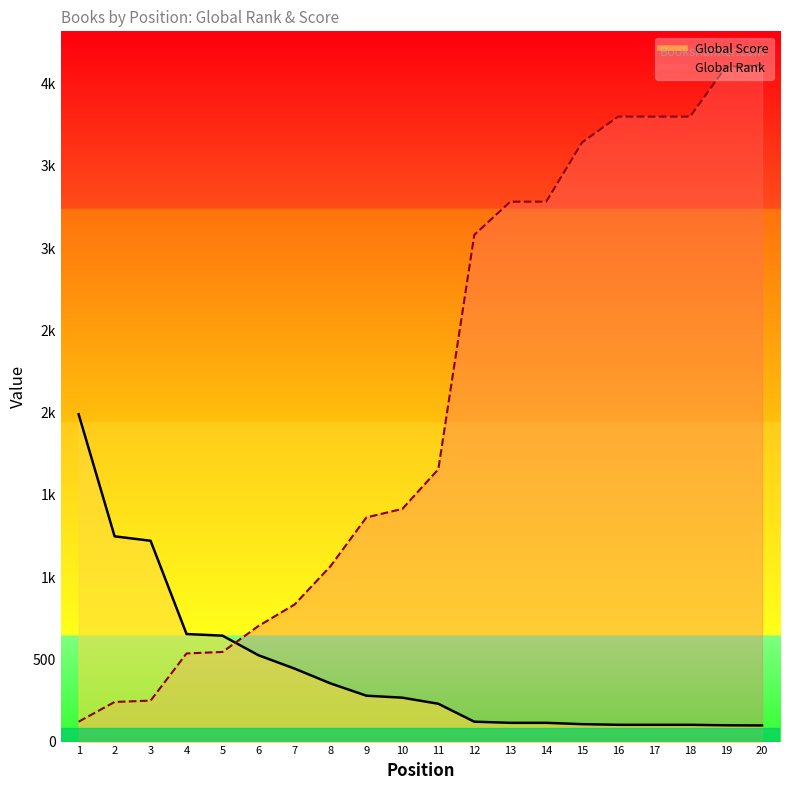

Reading left to right, transcribe all the data shown in this chart.

Global Rank: 121	241	249	536	545	703	833	1066	1363	1415	1656	3081	3283	3283	3644	3800	3800	3800	4103	4113
Global Score: 1990	1248	1221	654	644	525	444	354	279	267	230	121	114	114	106	102	102	102	99	98